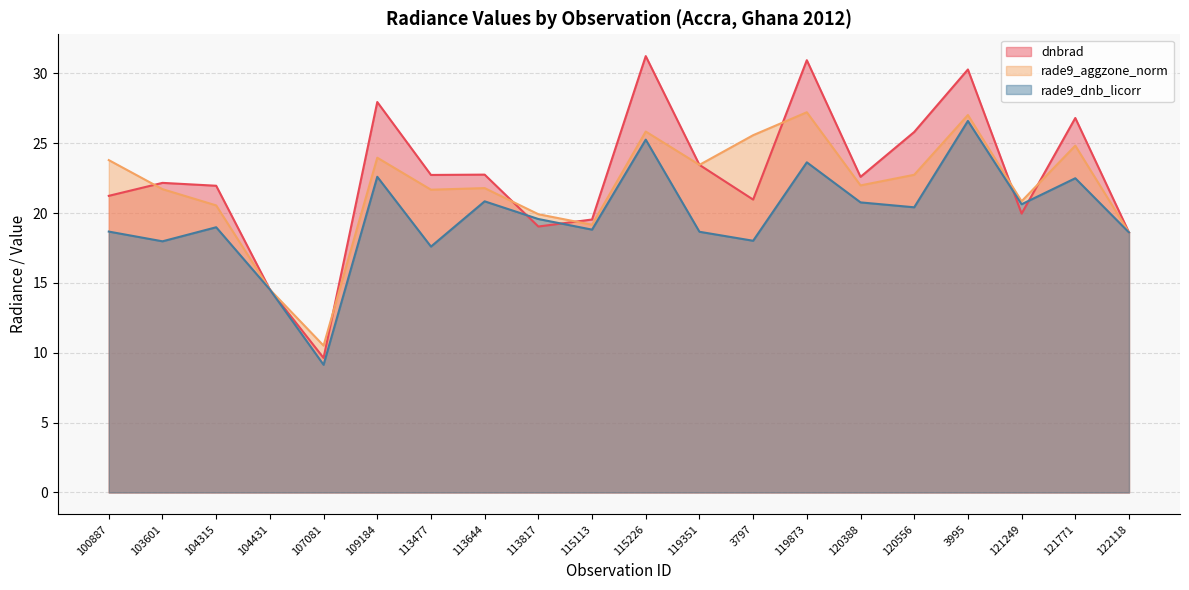

Which series has the widest spread of values?

dnbrad